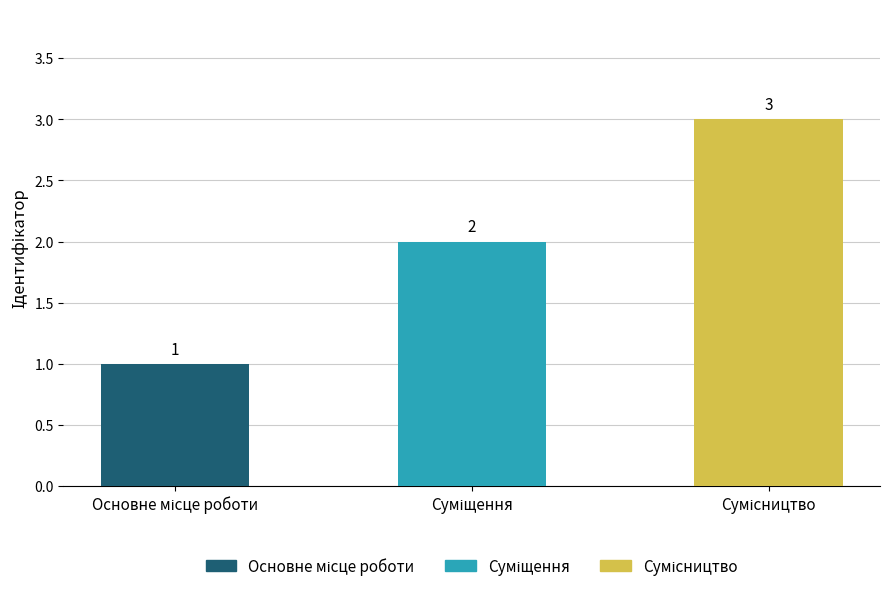

What is the maximum value shown in the chart?

3